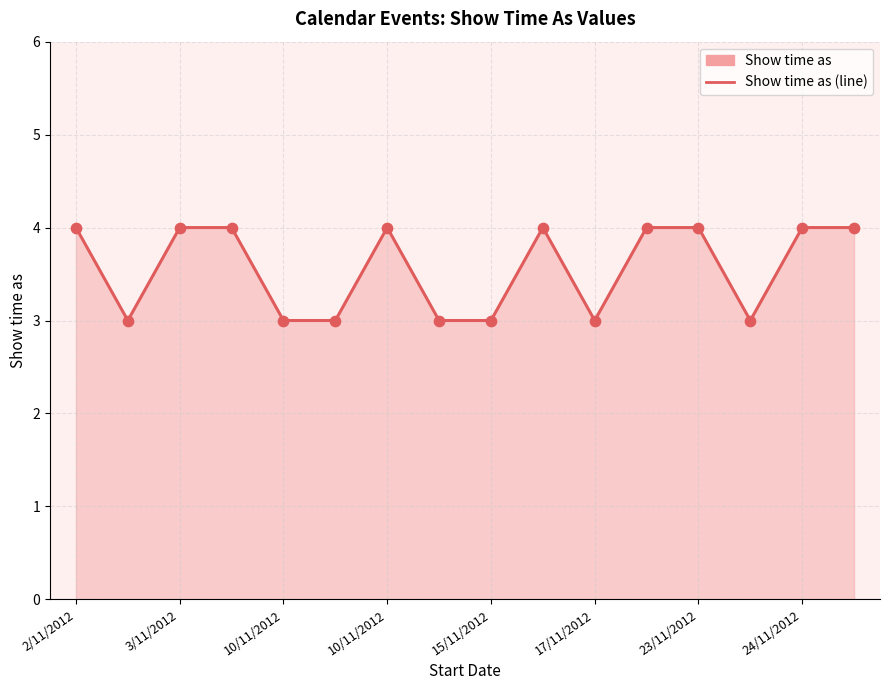

What is the ratio of the value at 24/11/2012 to the value at 23/11/2012?

1.0